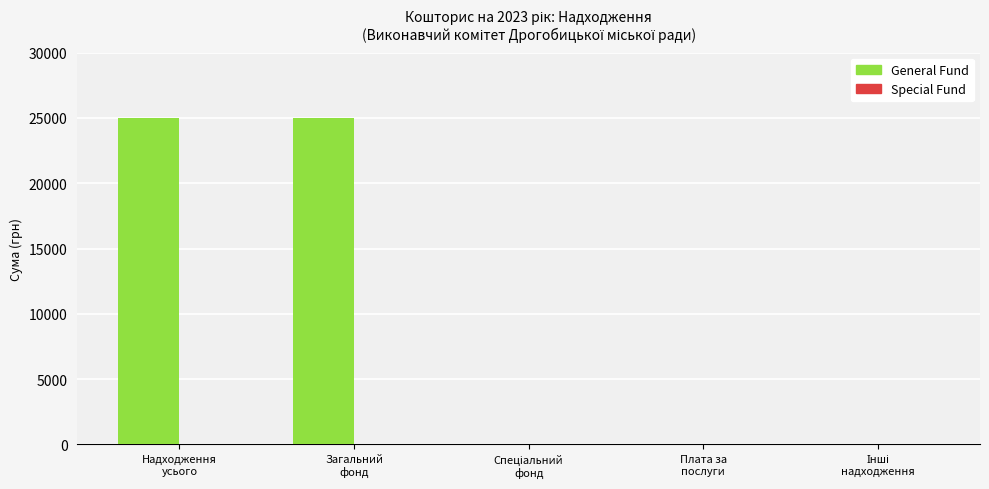

What is the maximum value shown in the chart?

25000